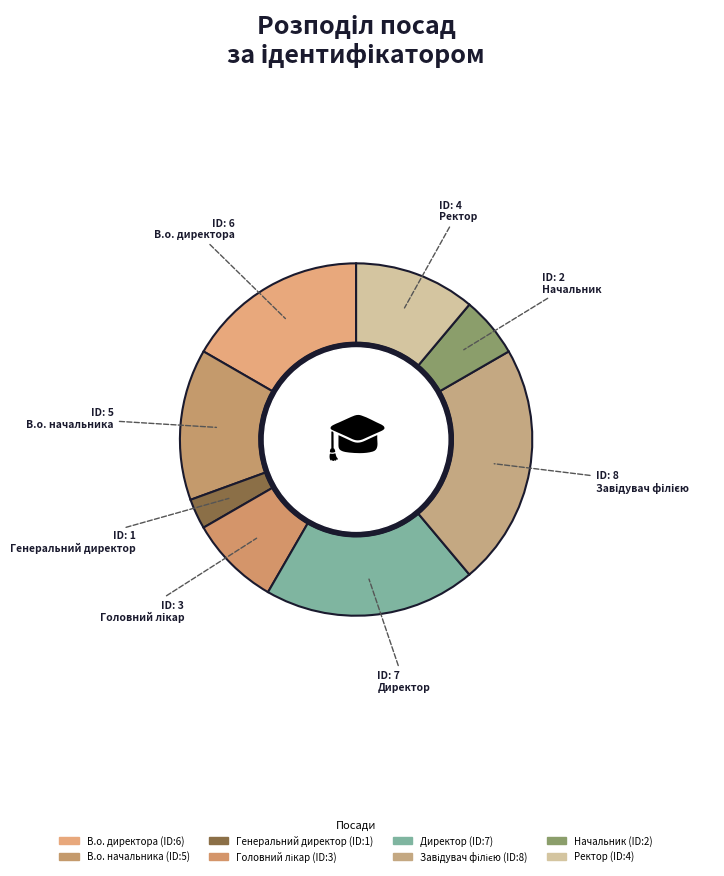

Which category has the biggest portion of the pie?

Завідувач філією